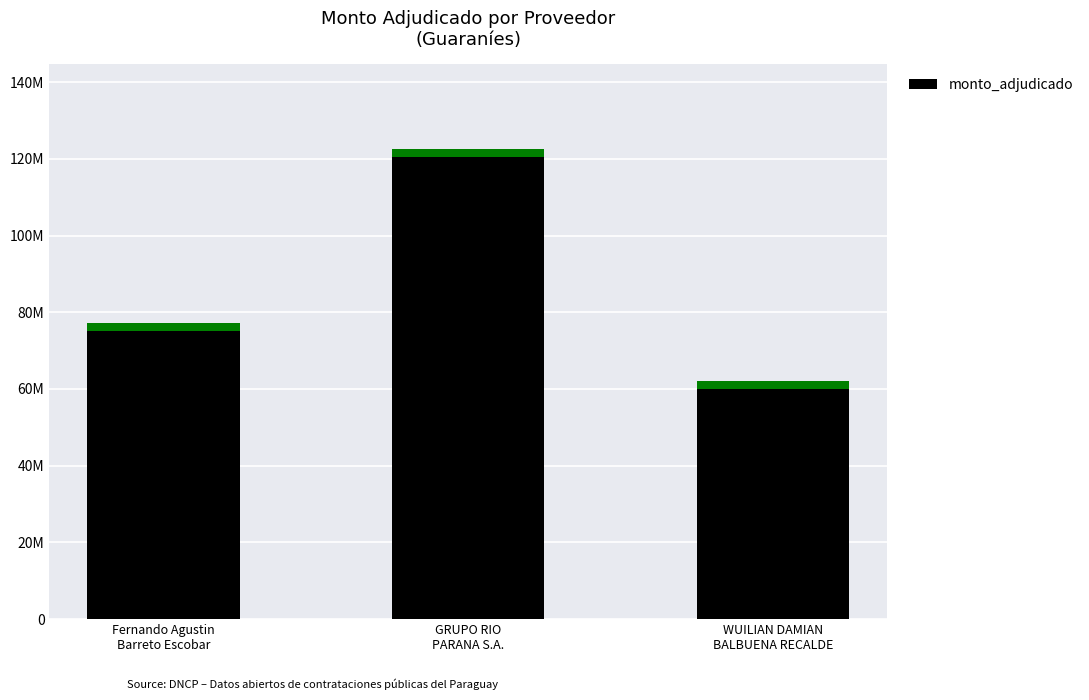

True or false: the data shows 14760449 at WUILIAN DAMIAN
BALBUENA RECALDE.

False